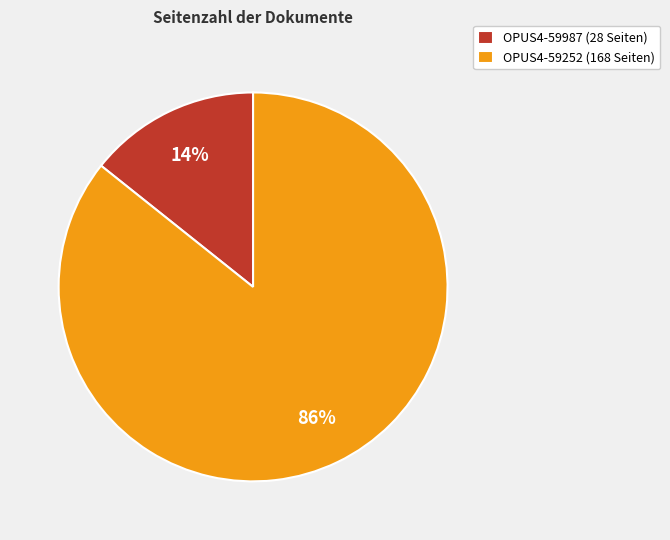

Combined, do OPUS4-59252 and OPUS4-59987 account for over 50%?

Yes